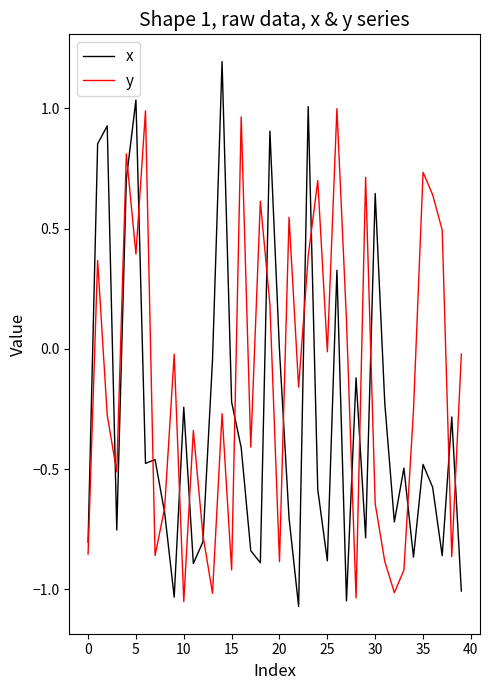

What is the greatest value displayed?

1.2